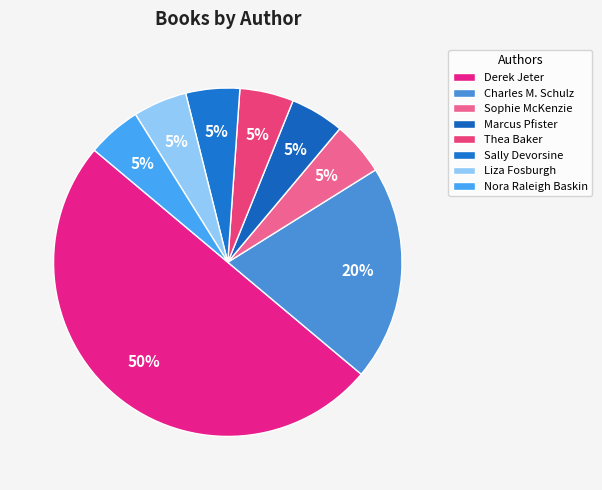

To the nearest percent, what is the average slice percentage?

12%